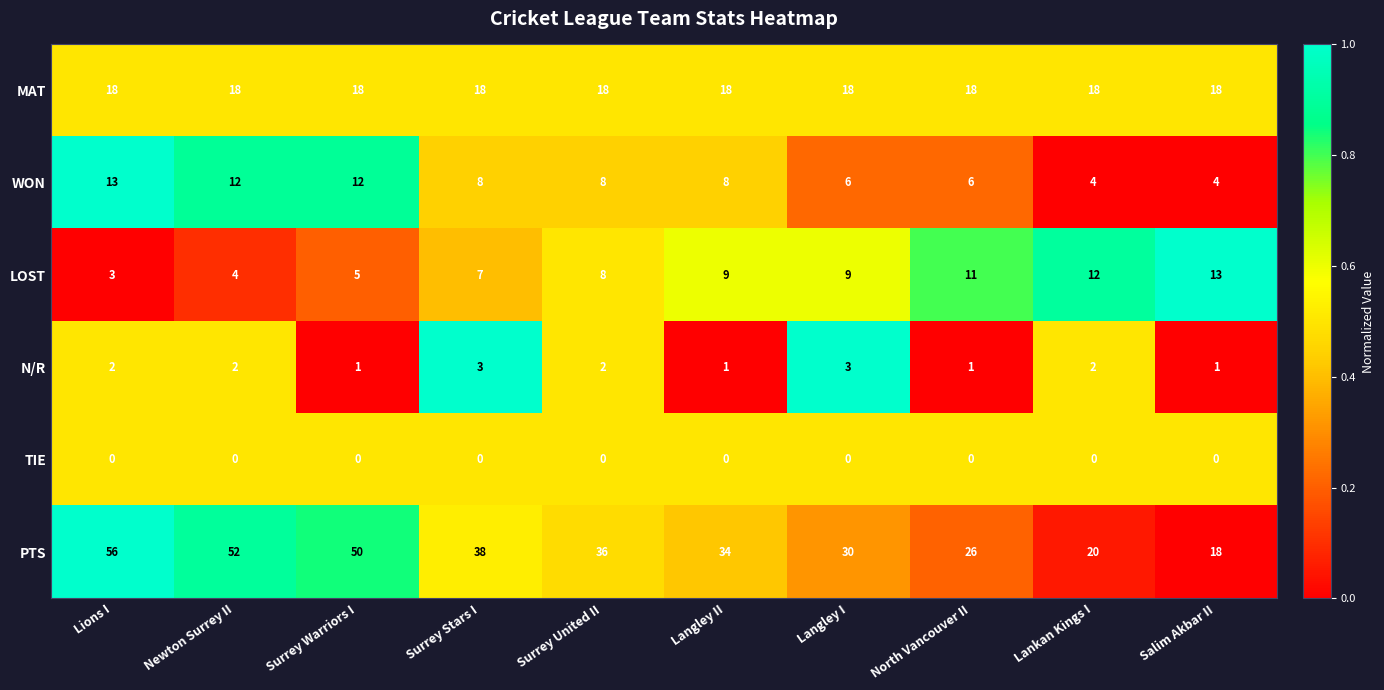

At which category does the chart reach its peak across all series?

Lions I